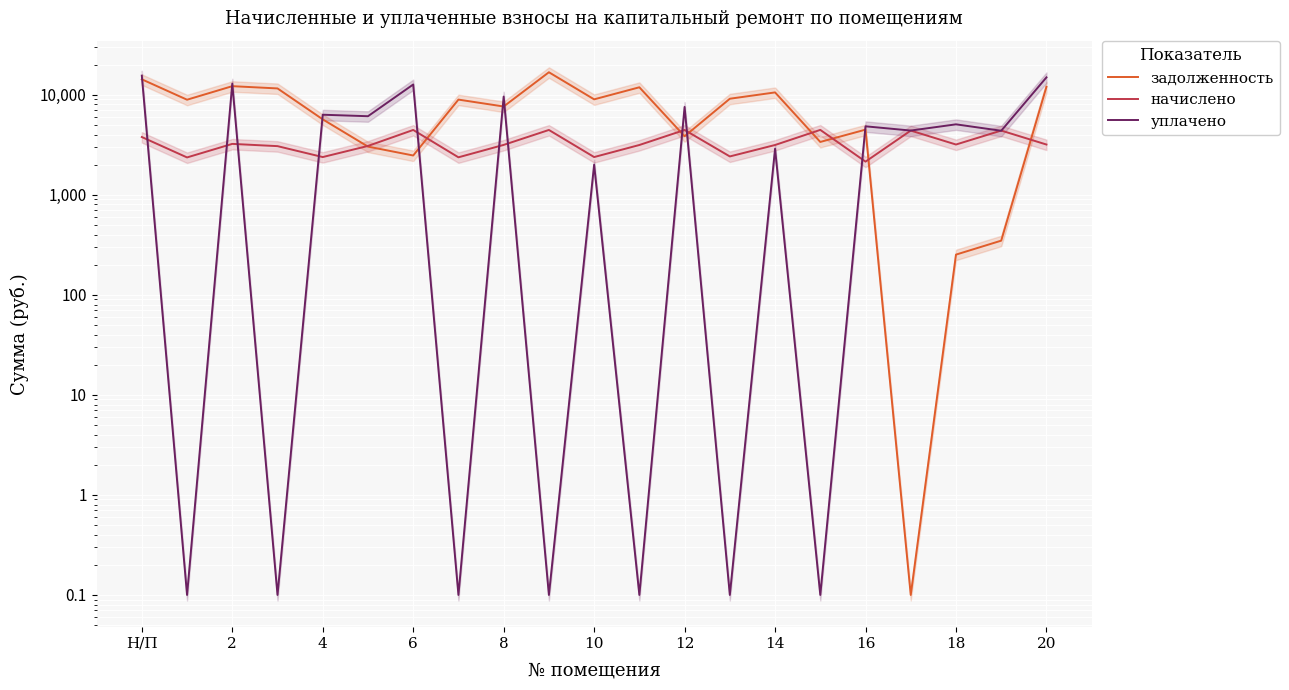

At which category is the sum across all series the highest?

Н/П